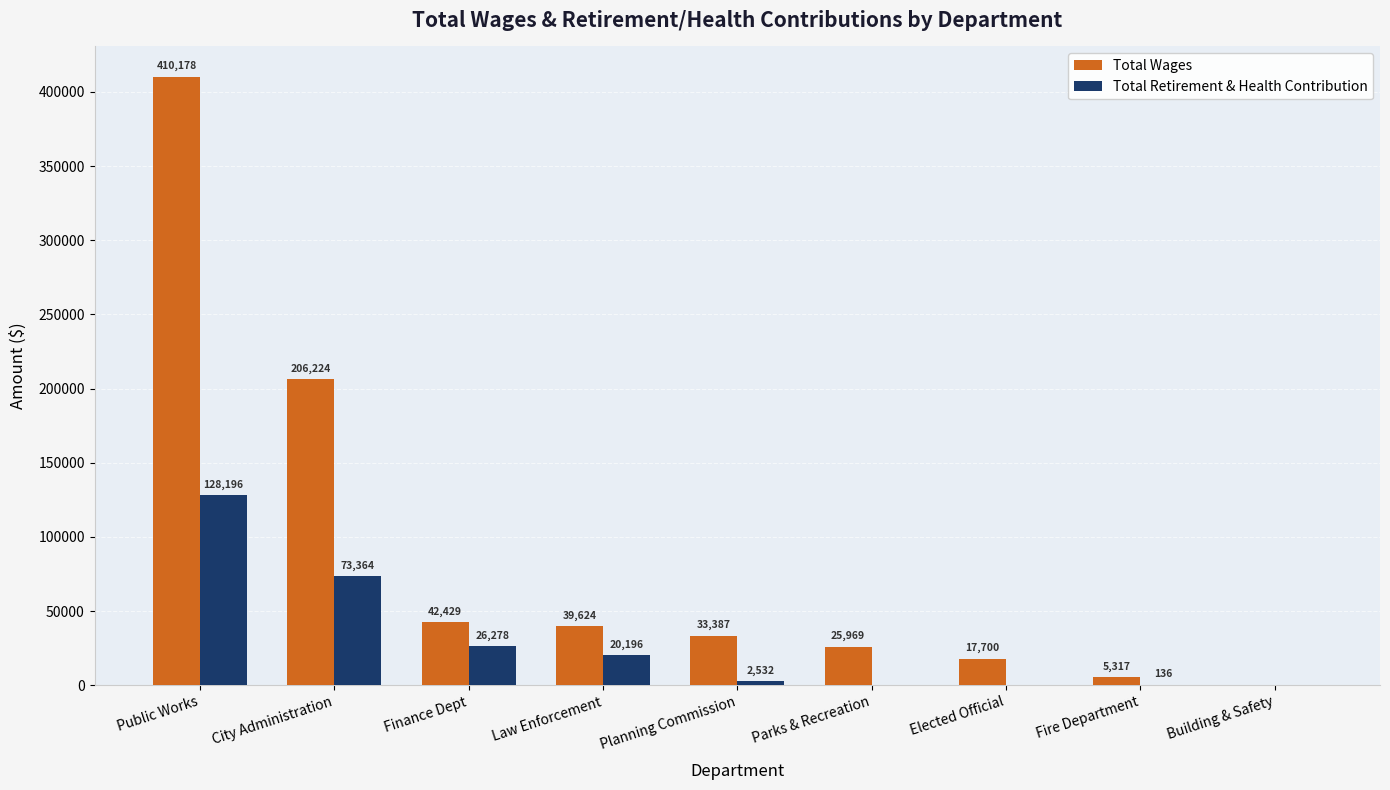

At which category is the sum across all series the highest?

Public Works